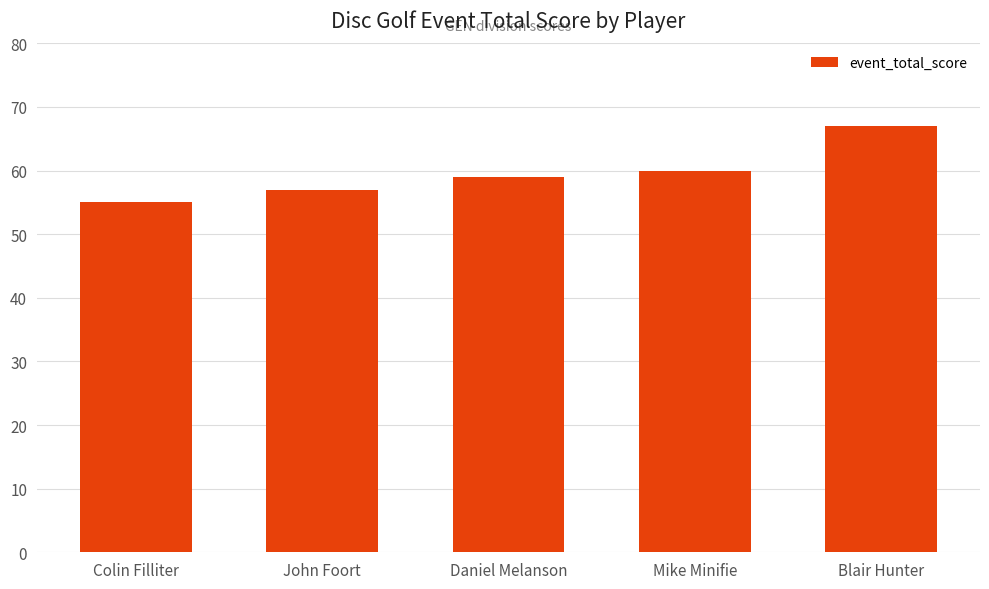

What is the maximum value shown in the chart?

67